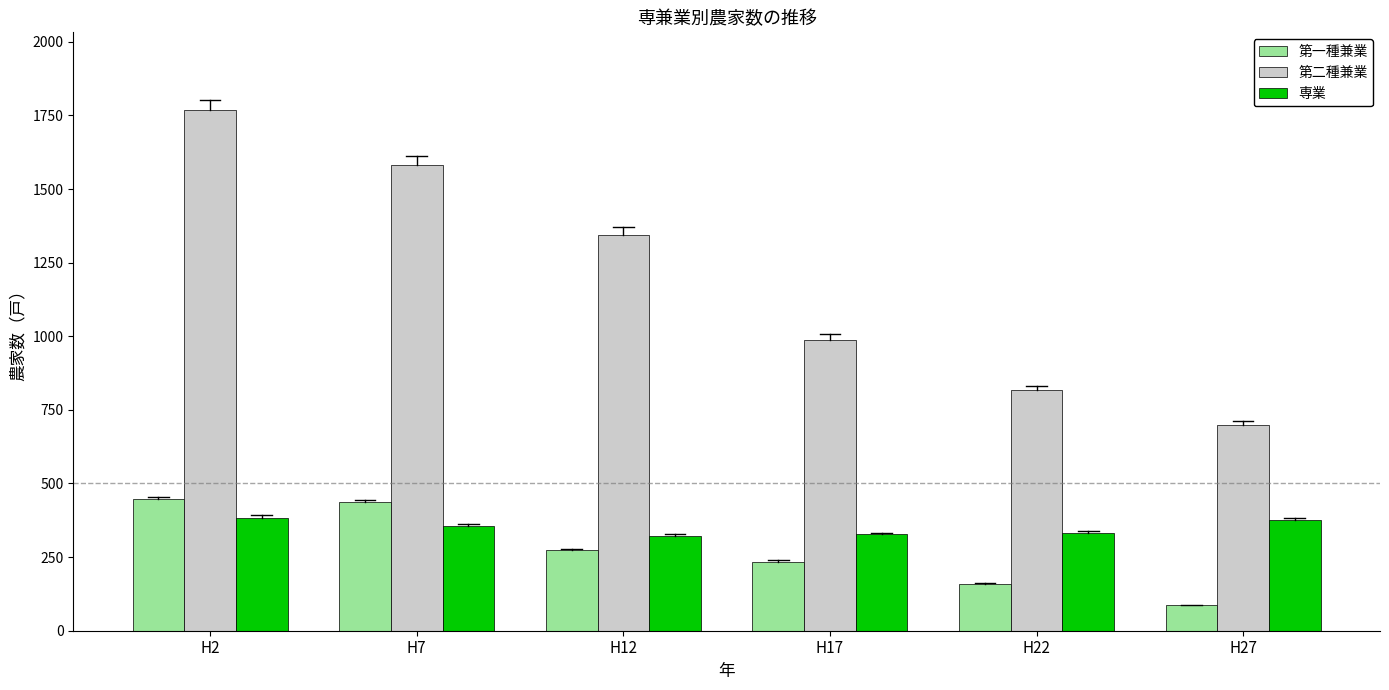

Rank the series by their maximum value, from lowest to highest.

専業, 第一種兼業, 第二種兼業